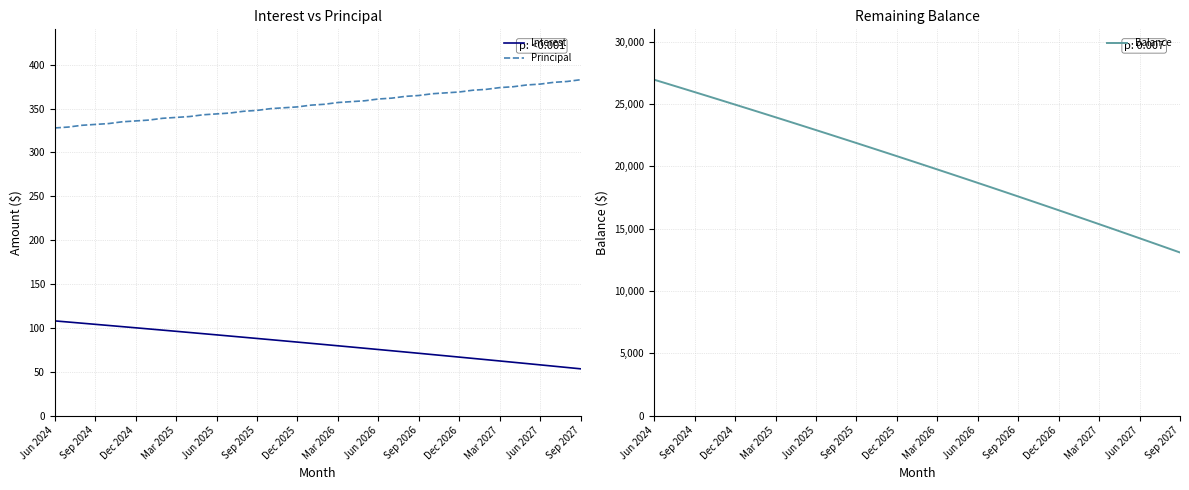

What is the minimum value for Principal?

328.0